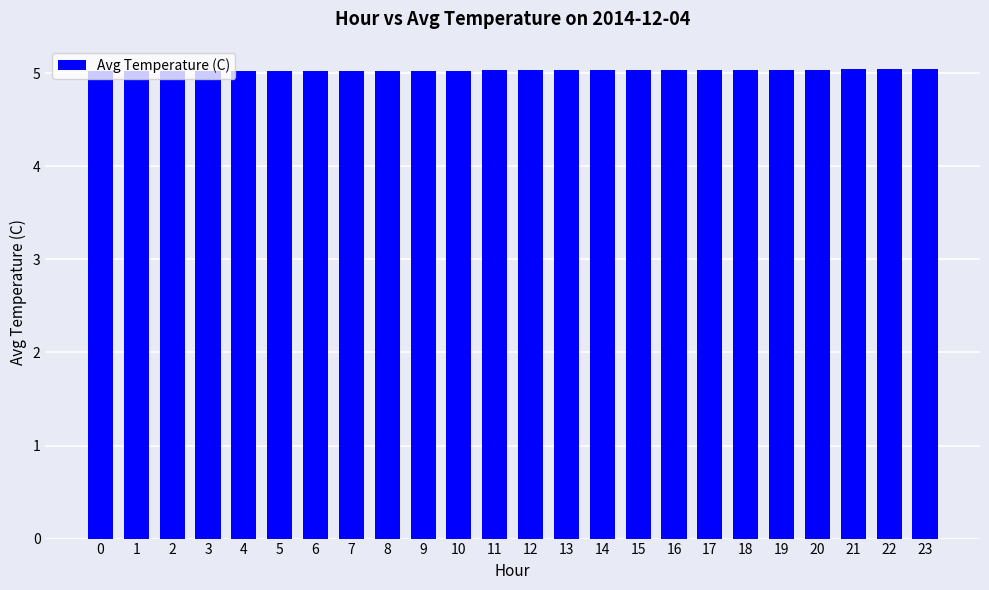

Reading left to right, what are all the values shown in this chart?

0=5.0	1=5.0	2=5.0	3=5.0	4=5.0	5=5.0	6=5.0	7=5.0	8=5.0	9=5.0	10=5.0	11=5.0	12=5.0	13=5.0	14=5.0	15=5.0	16=5.0	17=5.0	18=5.0	19=5.0	20=5.0	21=5.0	22=5.0	23=5.0